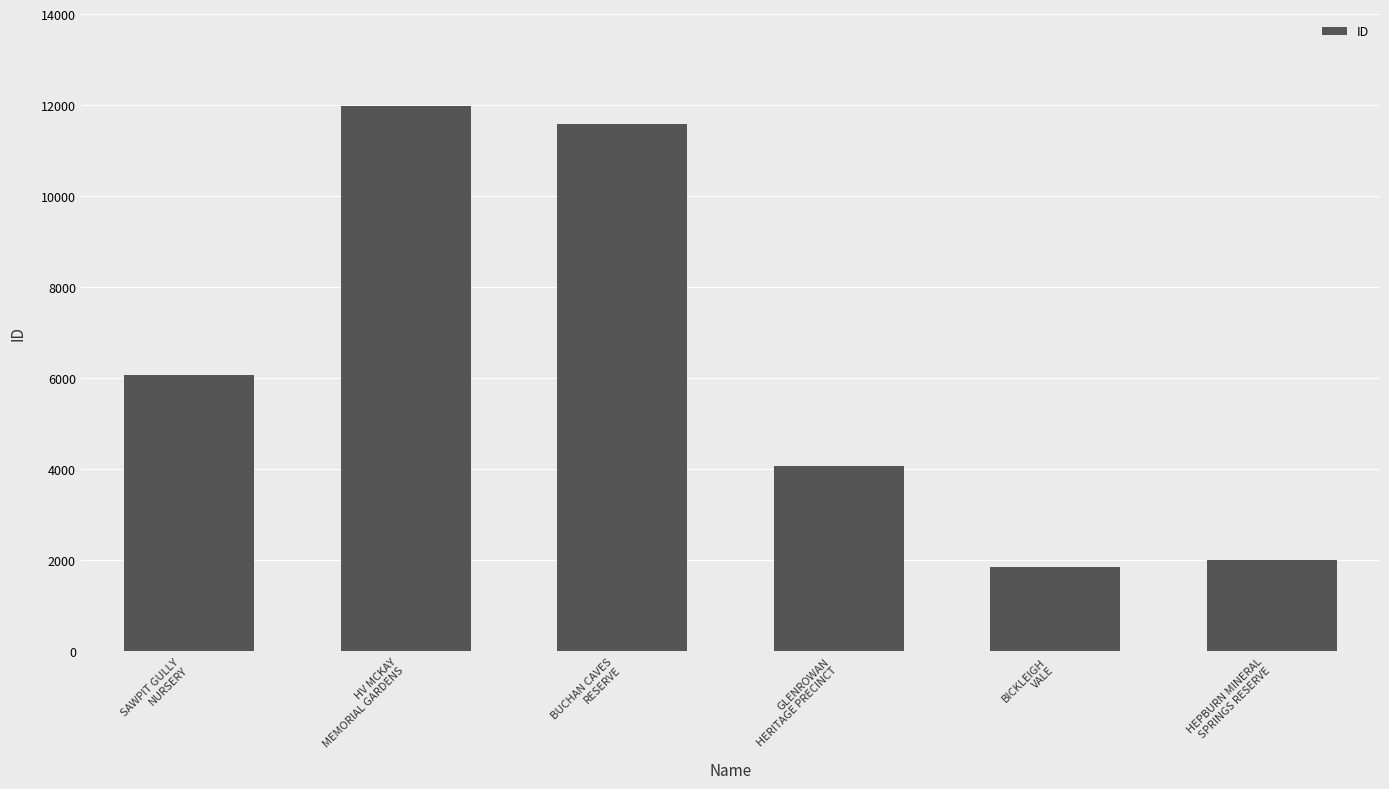

True or false: the data shows 8942 at SAWPIT GULLY
NURSERY.

False